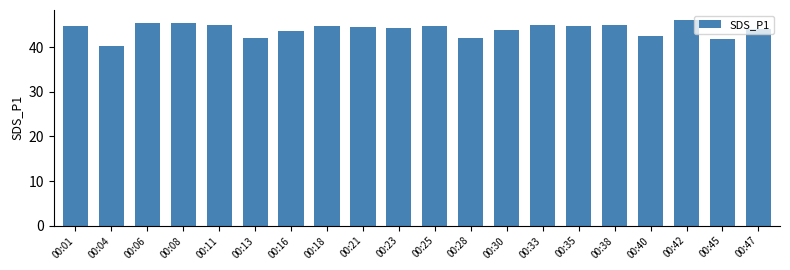

At which category does the chart reach its minimum across all series?

00:04